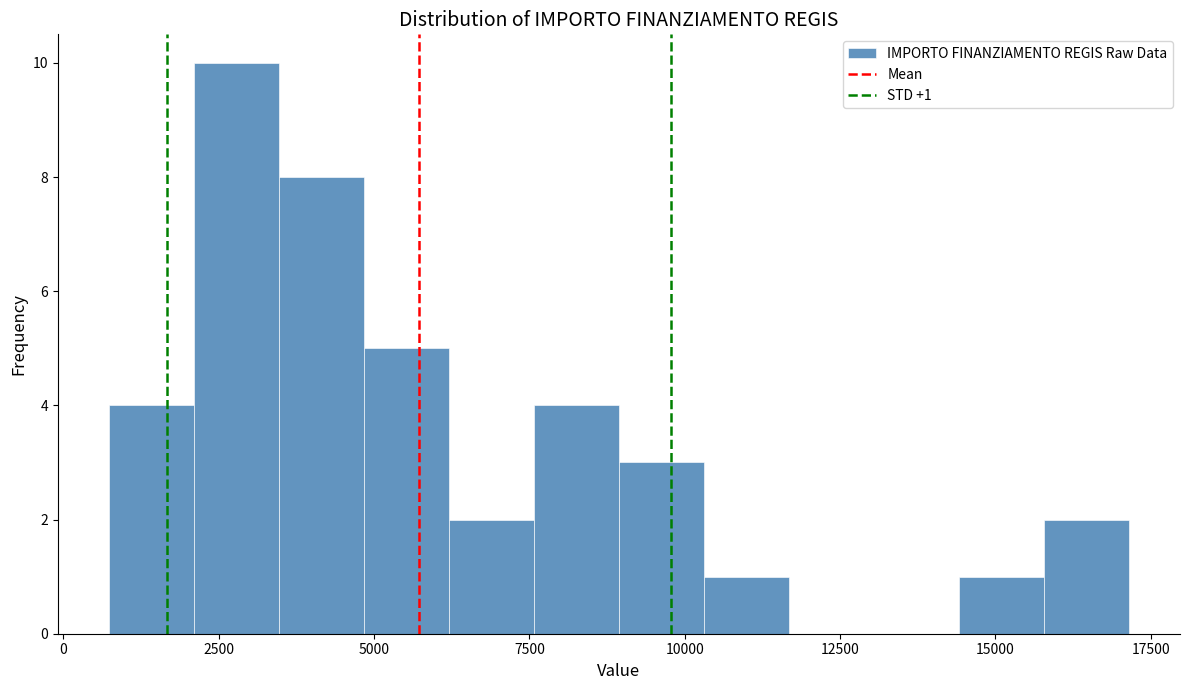

Read against the x-axis, roughly where is the centre of the tallest bar?

3000